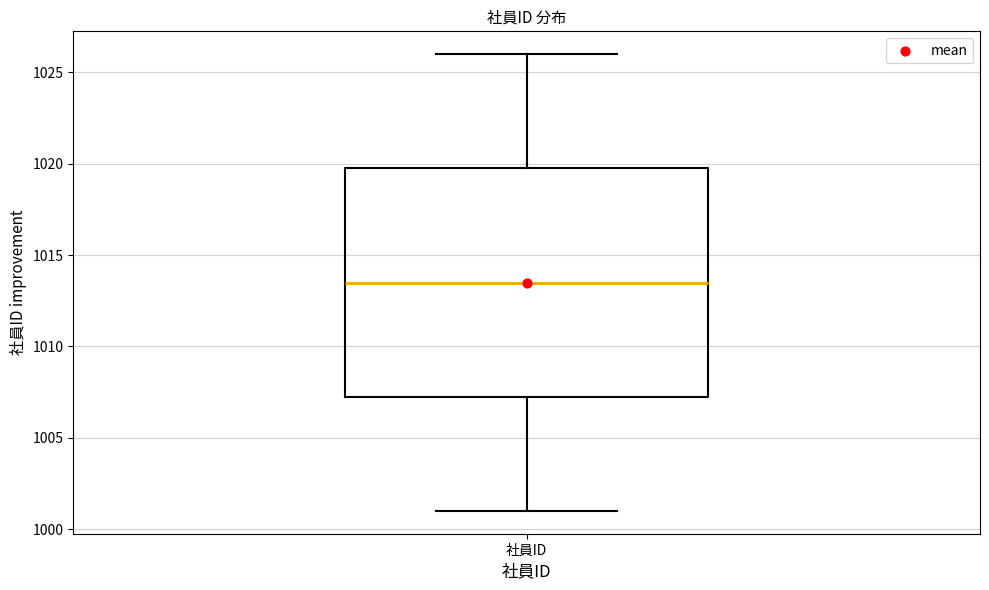

Transcribe this box plot: give where the median line is, the range the box spans, and where the two whiskers end, as read against the y-axis. The values are not printed on the chart, so give them approximately, as read against the axis.

median 1013.5, box 1007.5 to 1020.0, whiskers 1001.0 to 1026.0